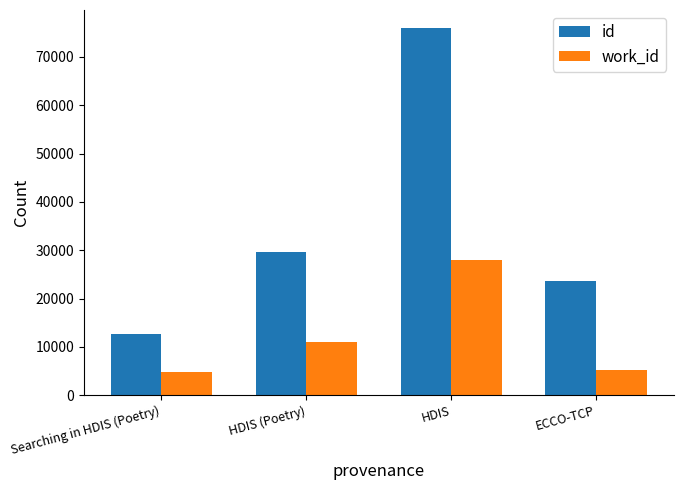

At how many categories does at least one series exceed 70976?

1